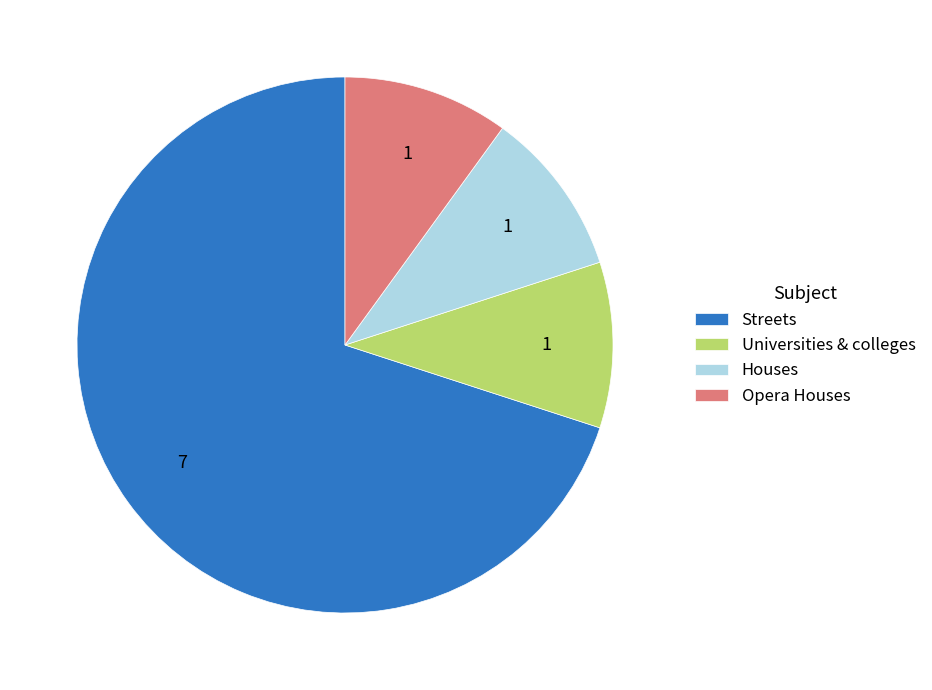

The Universities & colleges slice represents 25% of the pie. True or false?

False